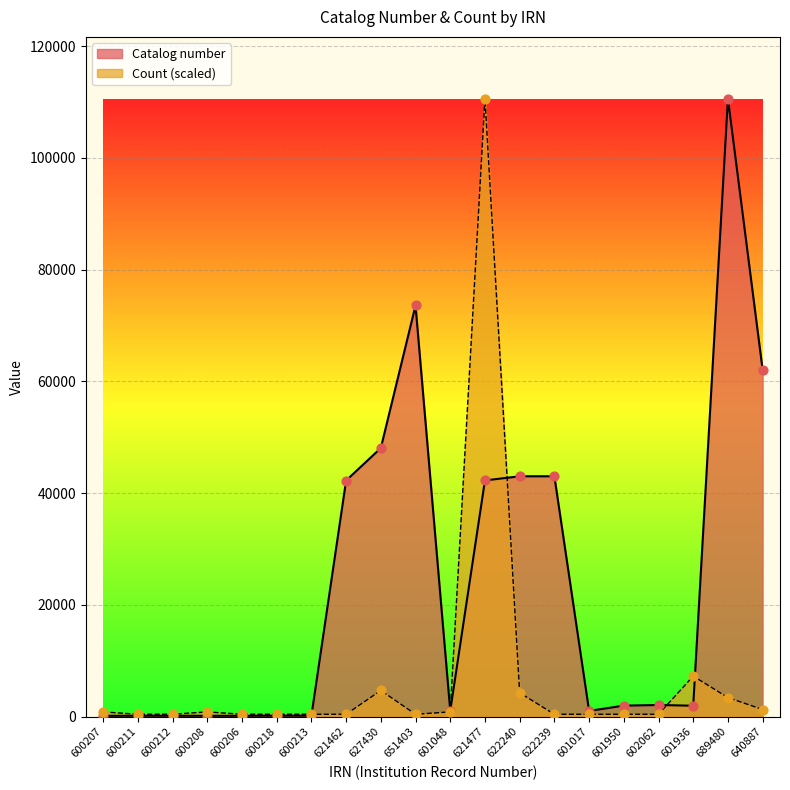

At which category is the sum across all series the highest?

621477